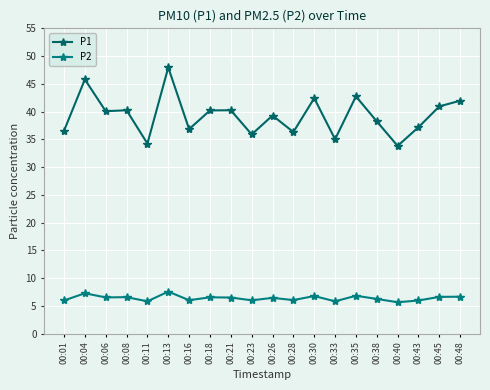

Reading right to left, list all the values displayed in this chart.

P1: 42.0	41.0	37.2	33.8	38.2	42.8	35.0	42.4	36.3	39.3	35.9	40.2	40.2	36.9	48.0	34.2	40.2	40.1	45.8	36.5
P2: 6.7	6.7	6.0	5.7	6.3	6.8	5.8	6.8	6.1	6.5	6.0	6.5	6.6	6.0	7.6	5.8	6.6	6.5	7.3	6.0